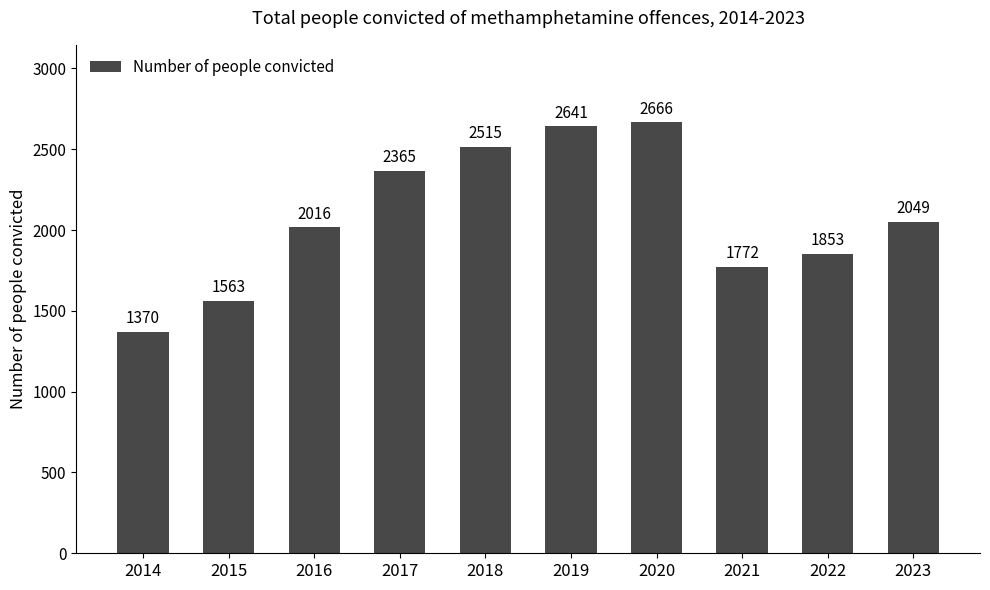

What is the value of the 2nd bar from the left?

1563